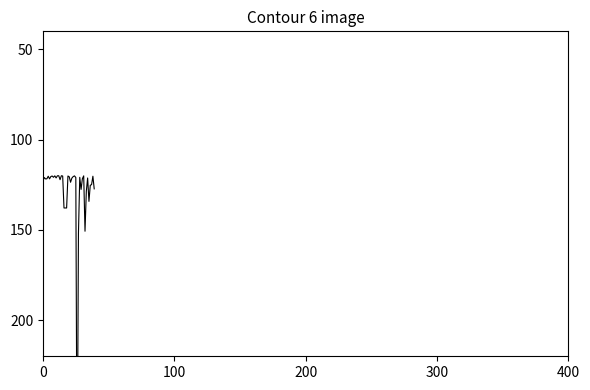

Reading left to right, extract all data points from this chart.

122.9	121.0	121.8	121.7	120.3	121.7	120.4	120.1	120.8	120.1	121.2	120.0	120.0	122.2	120.0	120.1	137.8	137.8	137.8	120.1	120.6	123.6	121.3	120.5	120.1	121.0	300.0	152.0	120.9	127.6	121.6	120.1	150.7	128.6	121.2	134.2	125.3	124.9	120.3	127.3